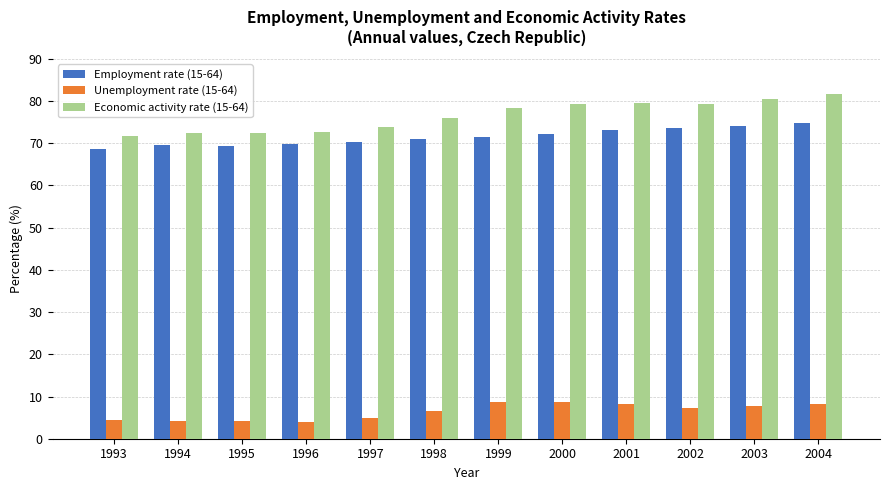

Which series has the largest range (max minus min)?

Economic activity rate (15-64)